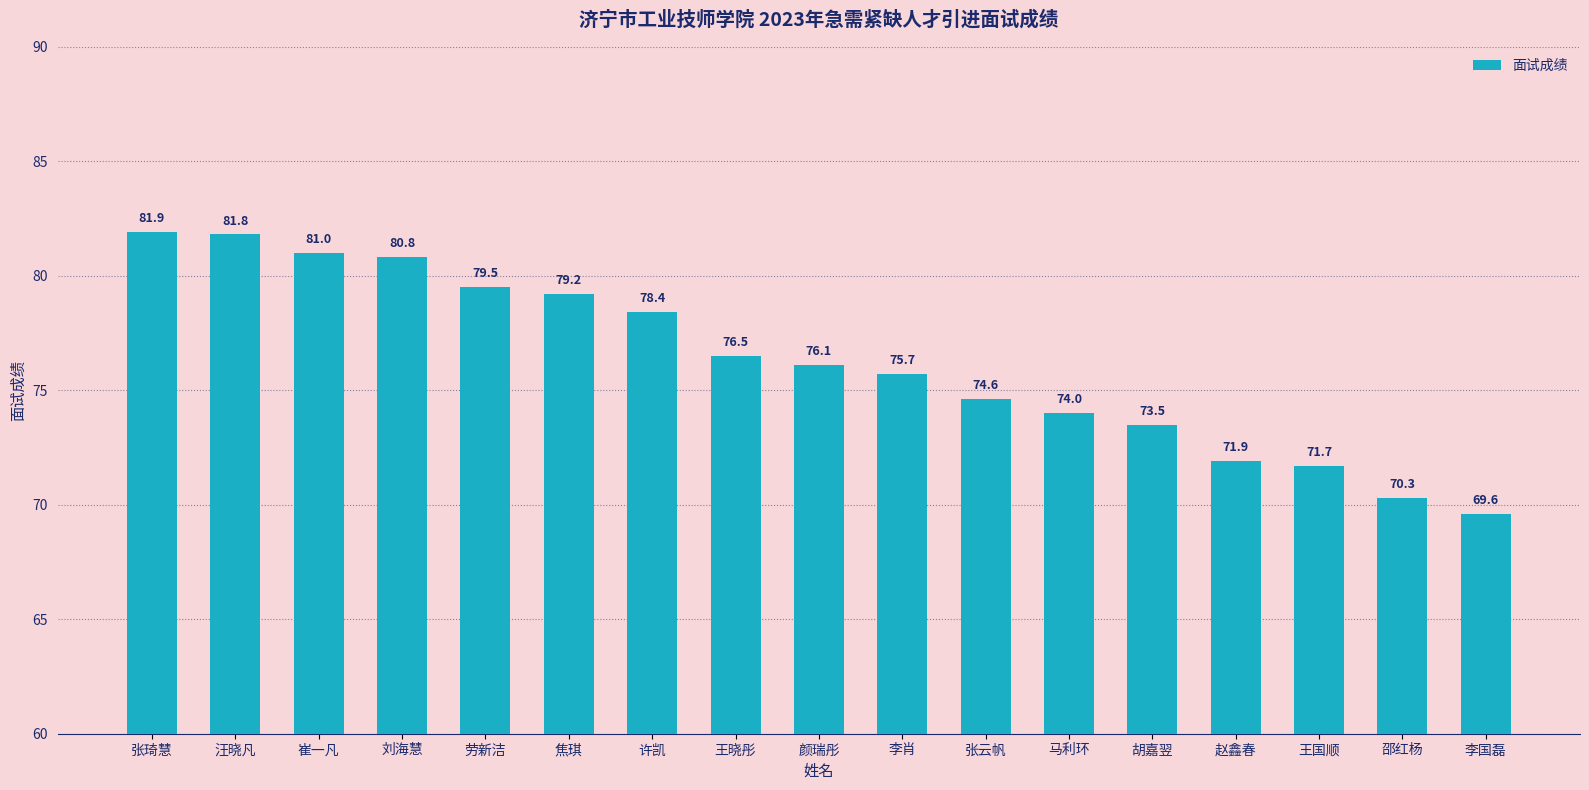

How many data points does each series have?

17